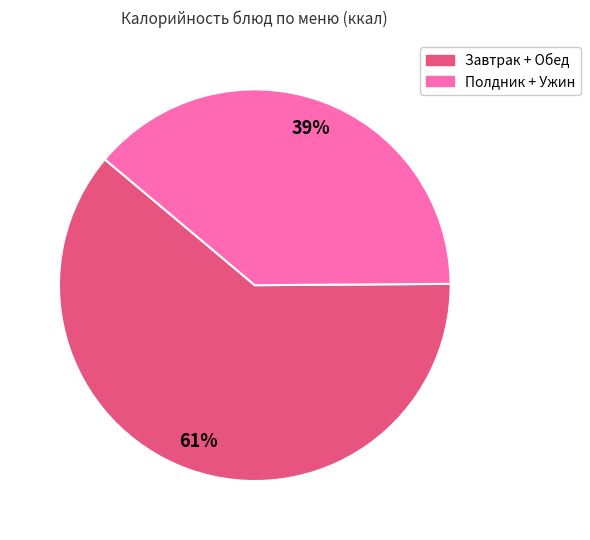

Is there any slice that represents more than half of the pie?

Yes